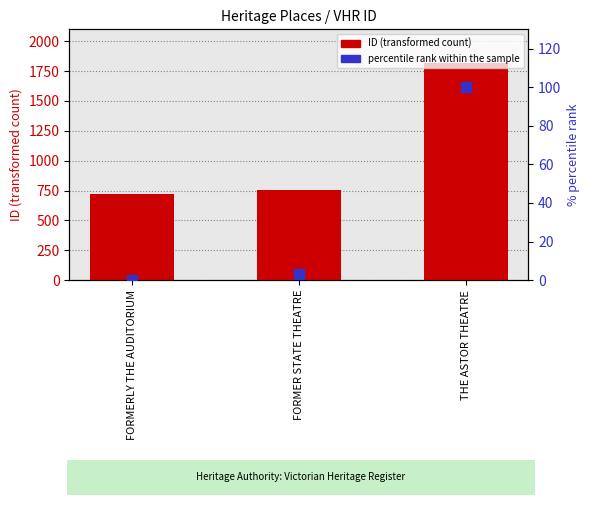

What is the total value across all series at THE ASTOR THEATRE?

1918